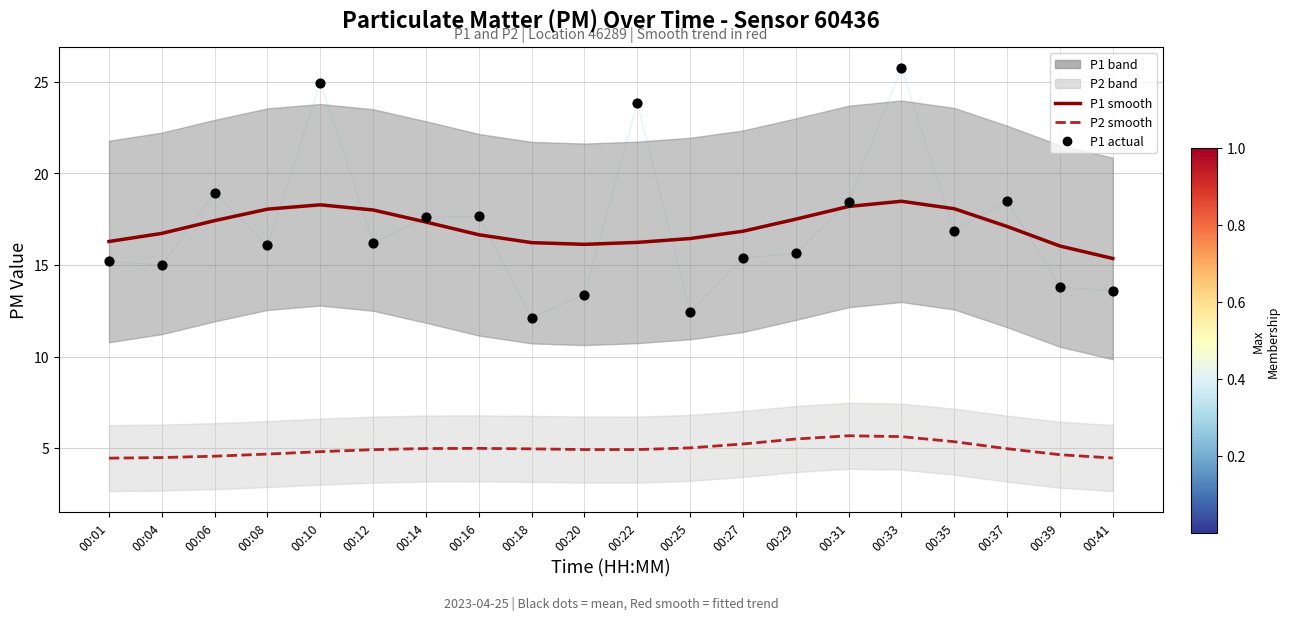

What is the total value across all series at 00:18?

21.2